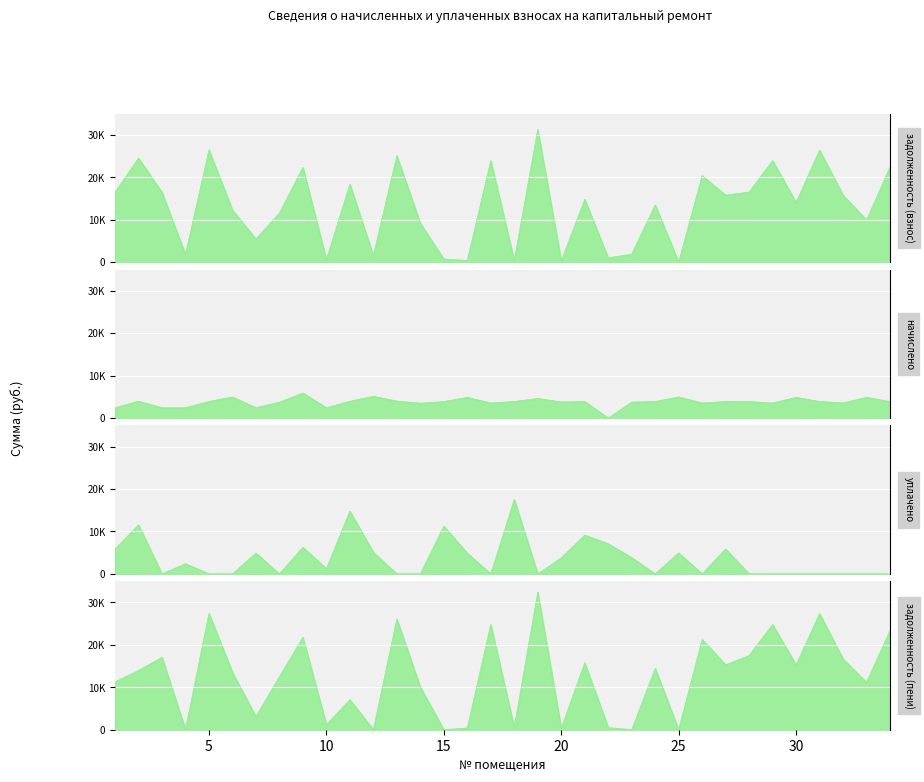

Where is the first local minimum for задолженность (пени)?

4